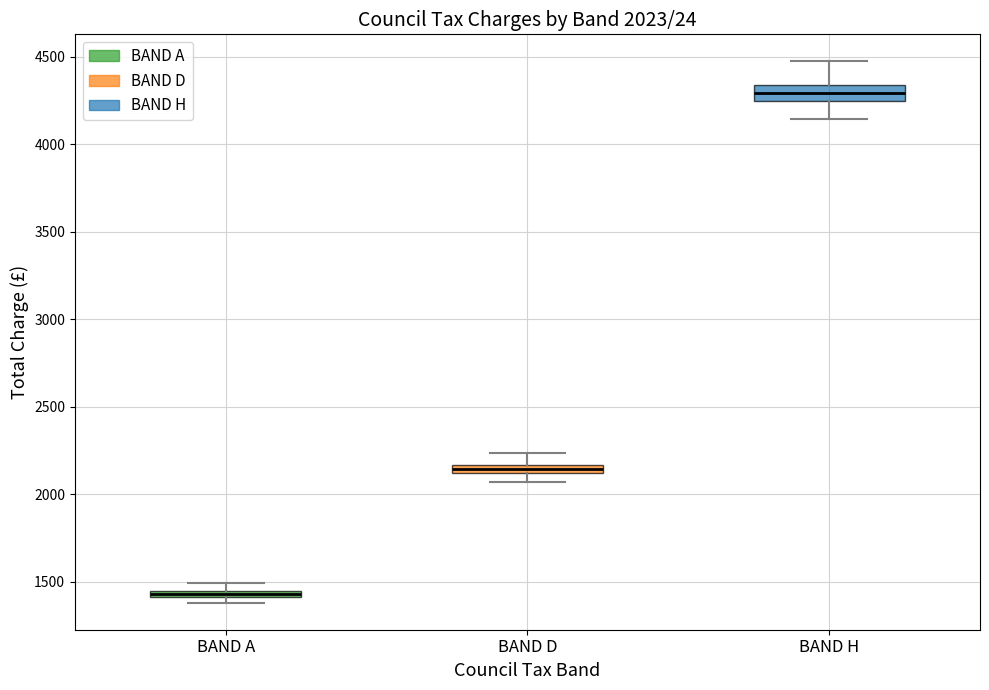

Which box's median line is the lowest?

BAND A